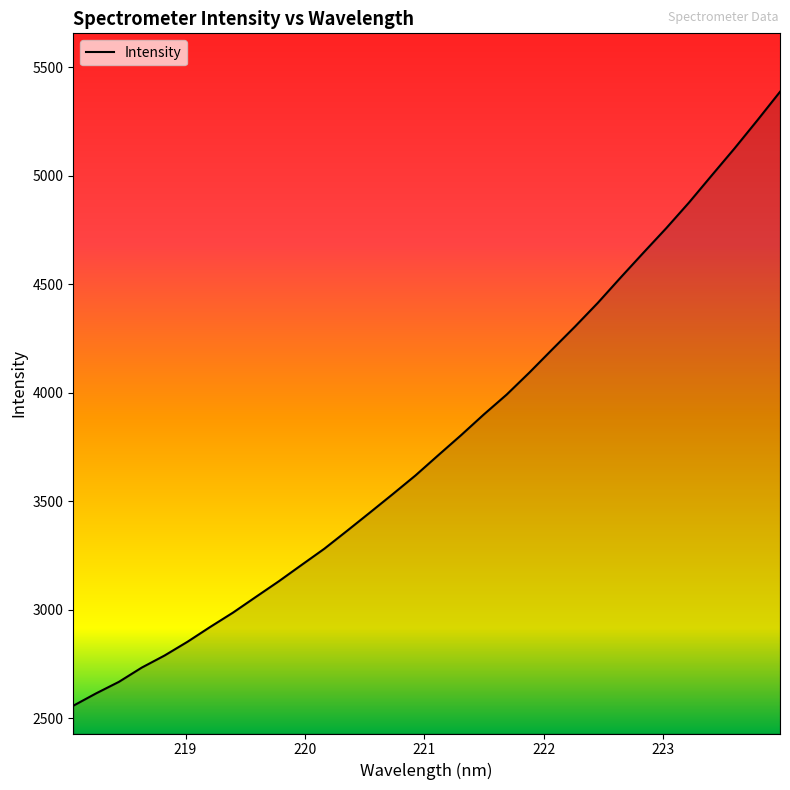

What is the maximum value shown in the chart?

5386.8